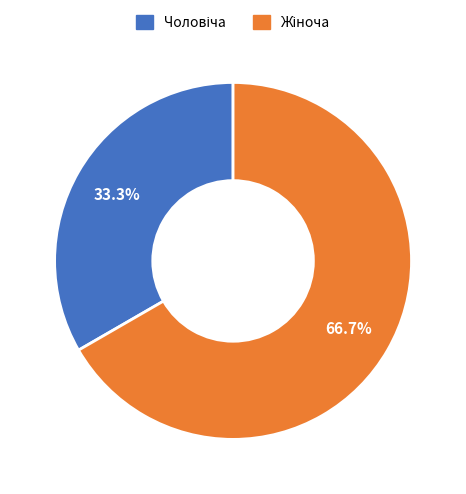

Is there a majority slice in this chart?

Yes